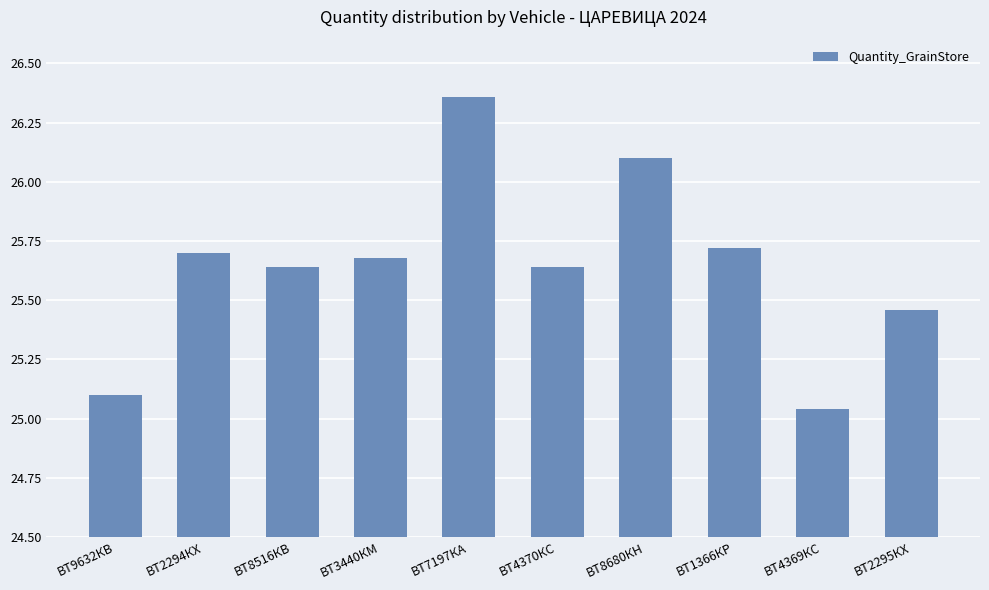

At which category does the chart reach its minimum across all series?

ВТ4369КС